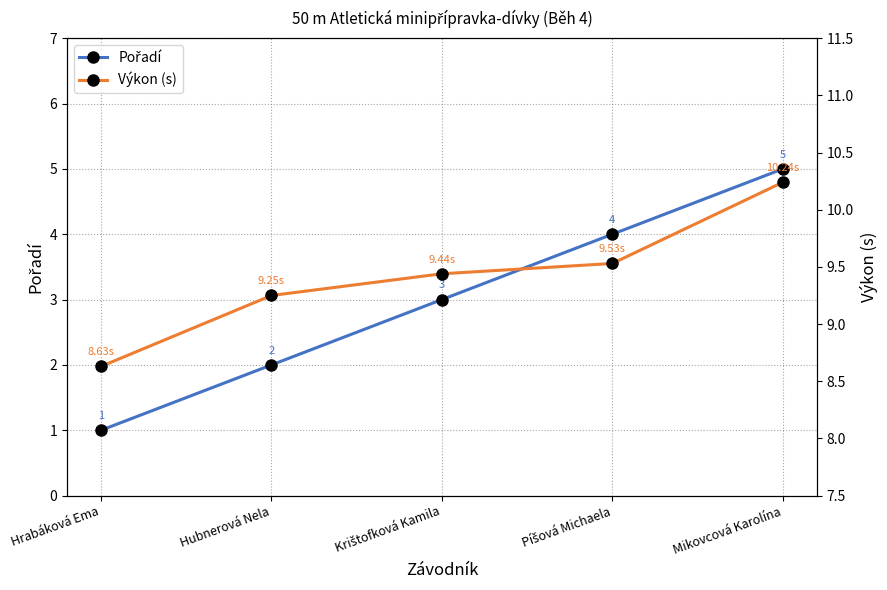

Rank the categories by Výkon (s) value from lowest to highest.

Hrabáková Ema, Hubnerová Nela, Krištofková Kamila, Píšová Michaela, Mikovcová Karolína